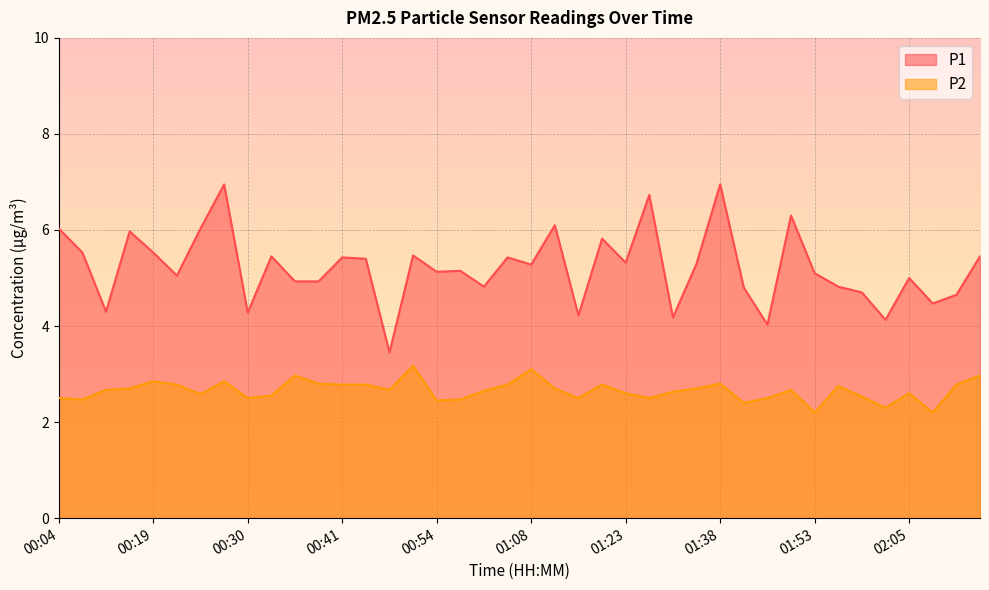

How many categories are shown in the chart?

40